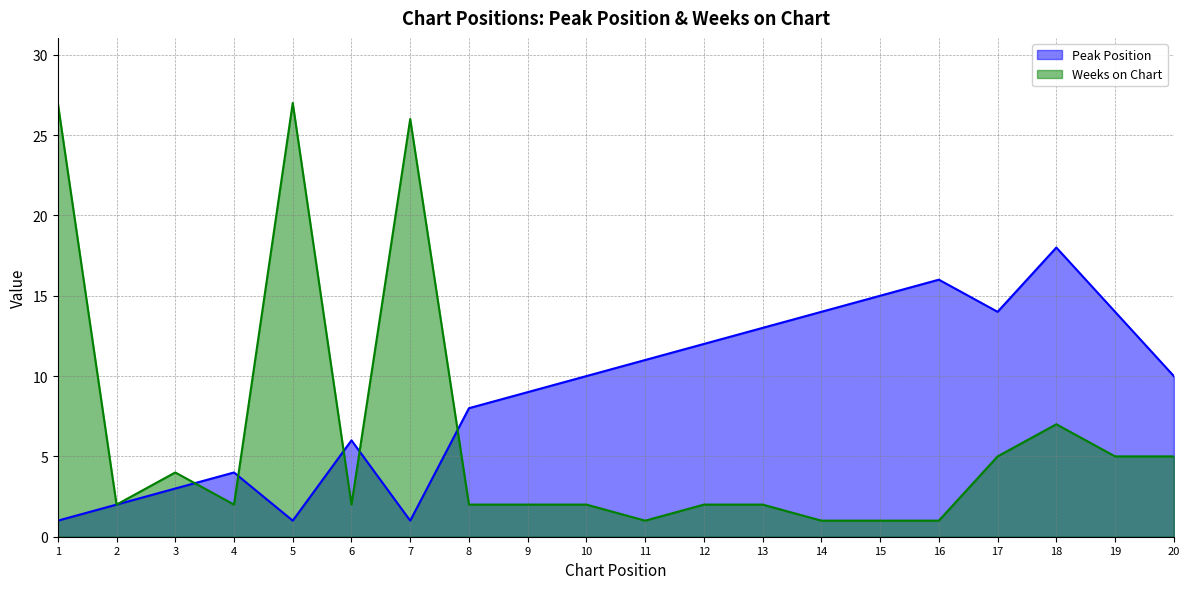

How many intersections are there between Weeks on Chart and Peak Position?

5